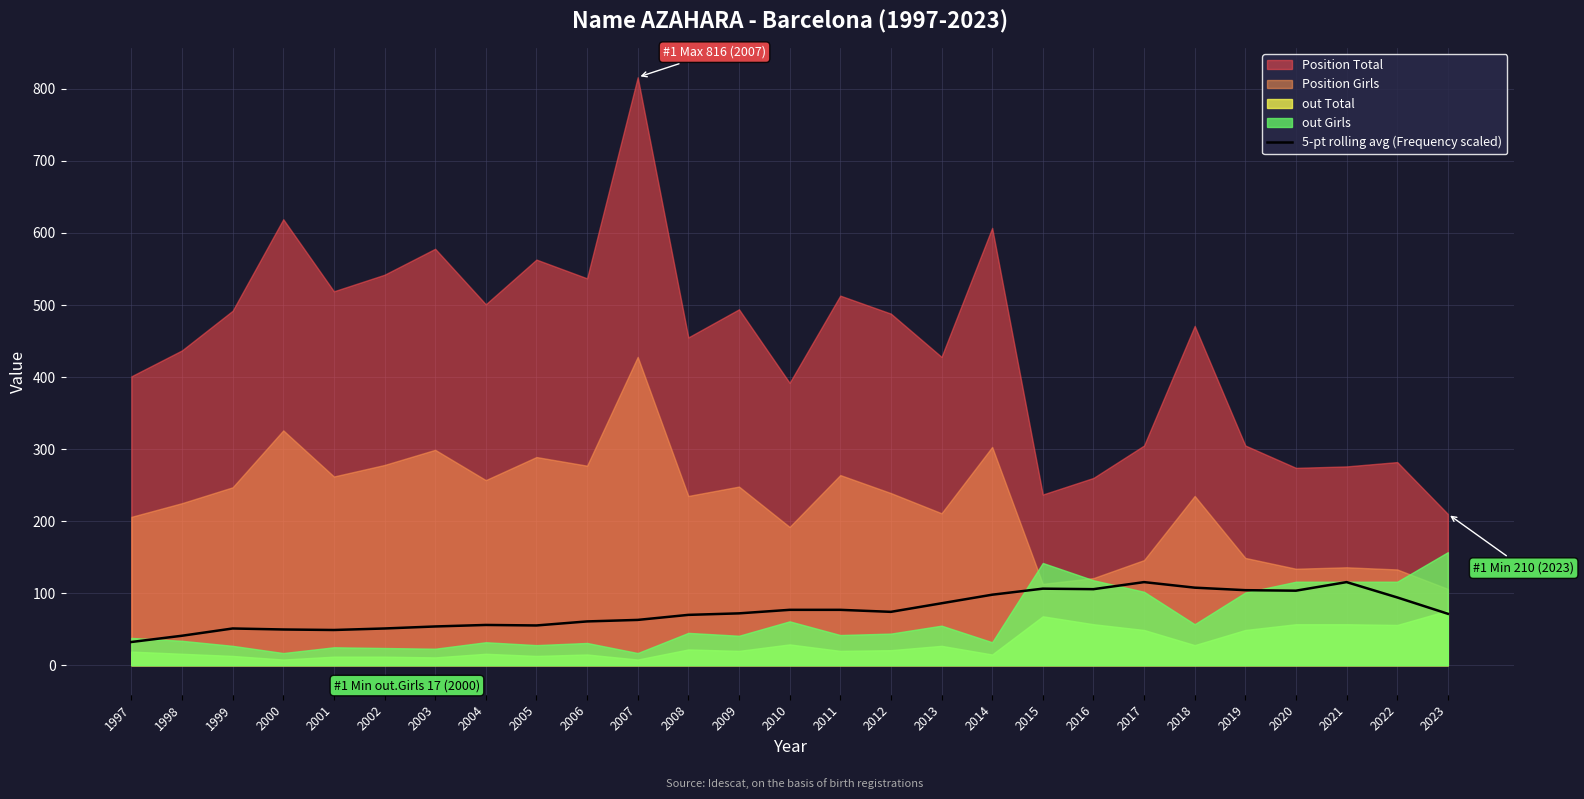

True or false: the data has more than 0 interior local peaks.

True